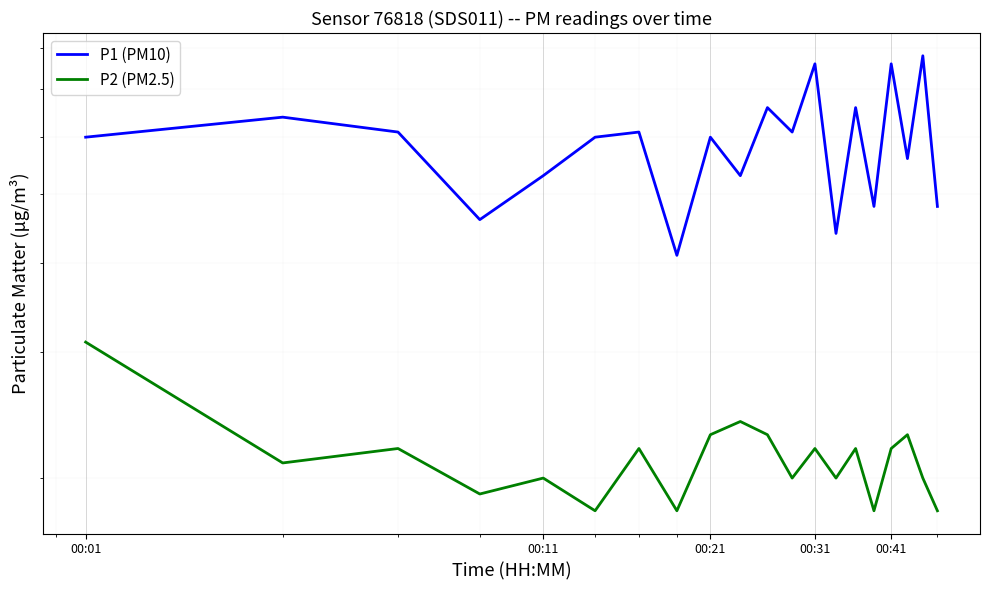

List the series in order of their peak value, highest first.

P1 (PM10), P2 (PM2.5)